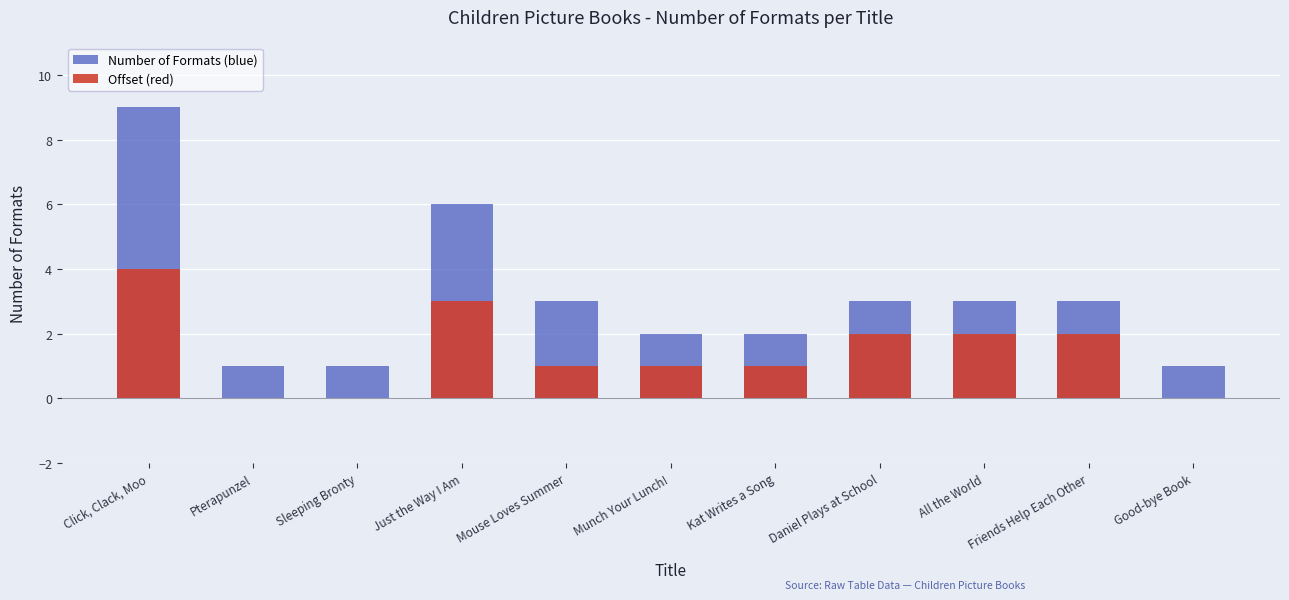

Rank the series by their average value, from lowest to highest.

Offset (red), Number of Formats (blue)